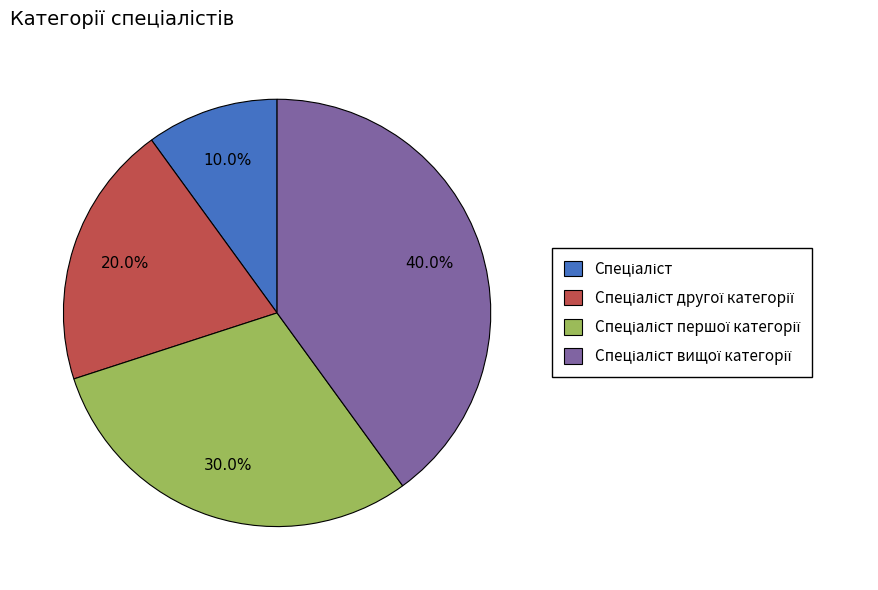

To the nearest percent, what is the difference between the largest and smallest slice percentages?

30%